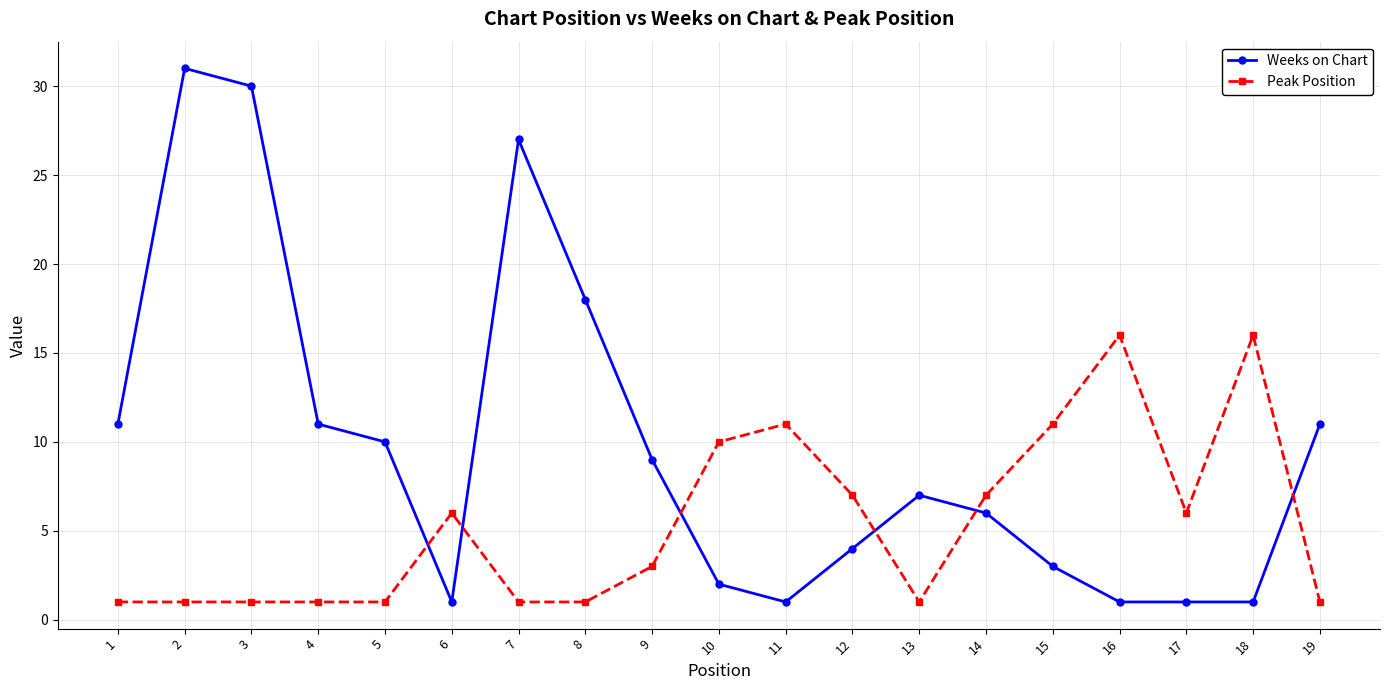

The value of Peak Position at 15 is 19. True or false?

False